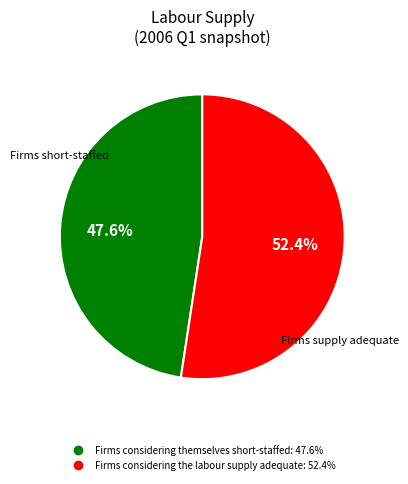

To the nearest percent, what portion does Firms considering the labour supply adequate represent?

52%